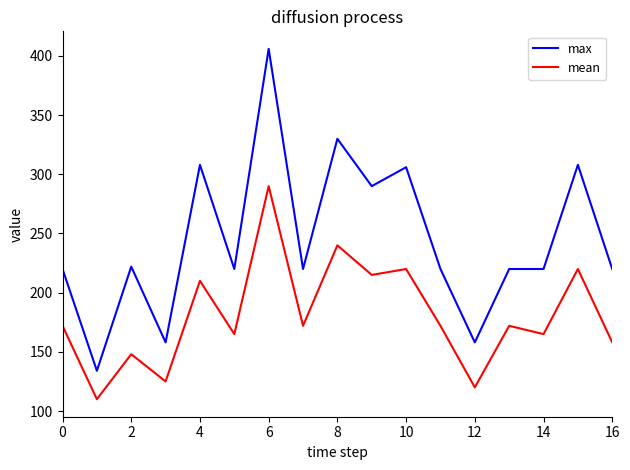

True or false: max and mean intersect in this chart.

False